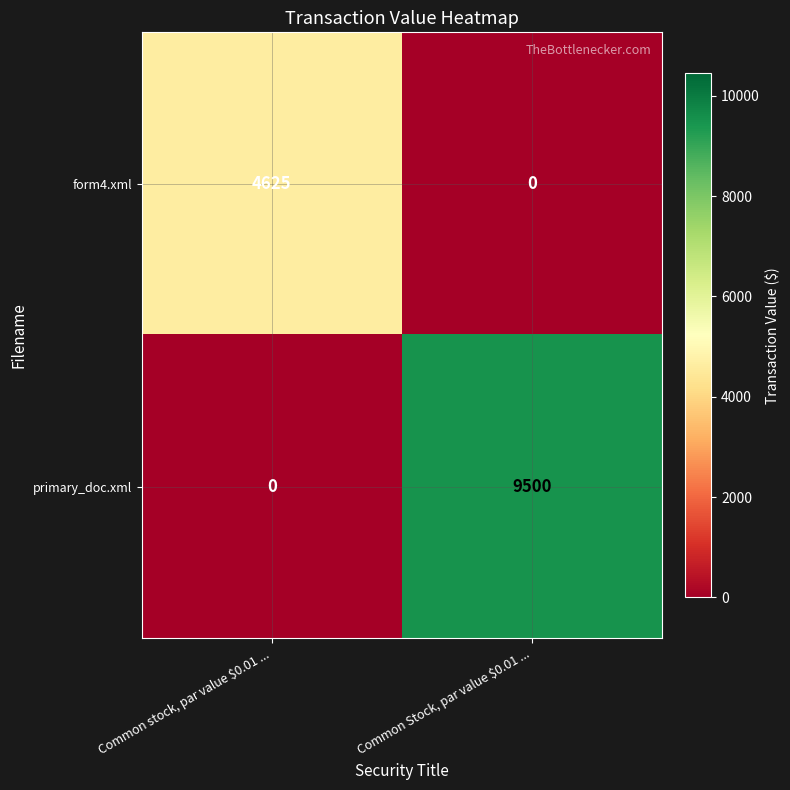

Which series changed the most between Common stock, par value $0.01 ... and Common Stock, par value $0.01 ...?

primary_doc.xml